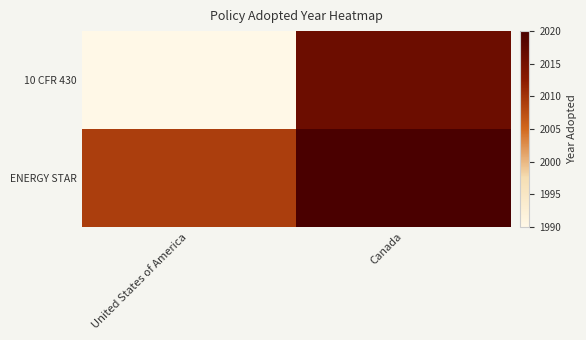

At how many categories does at least one series exceed 2006?

2